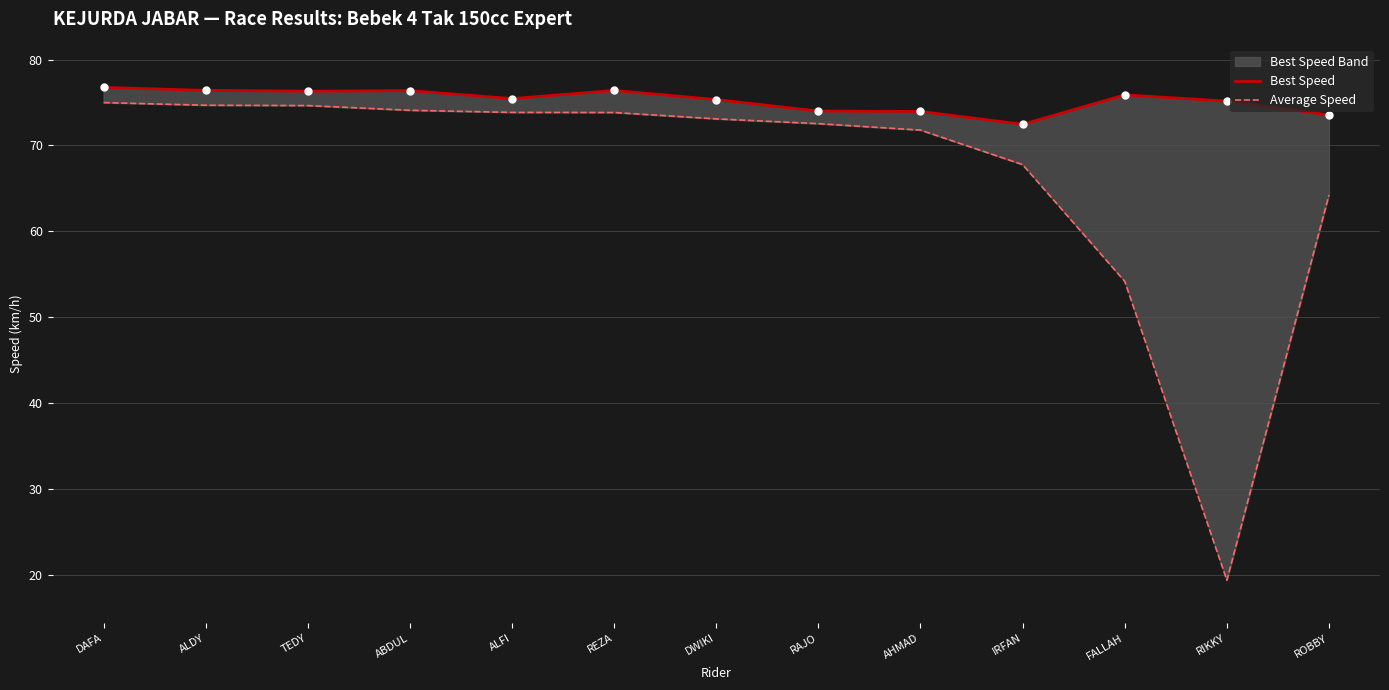

At which label does Best Speed first exceed 75?

DAFA